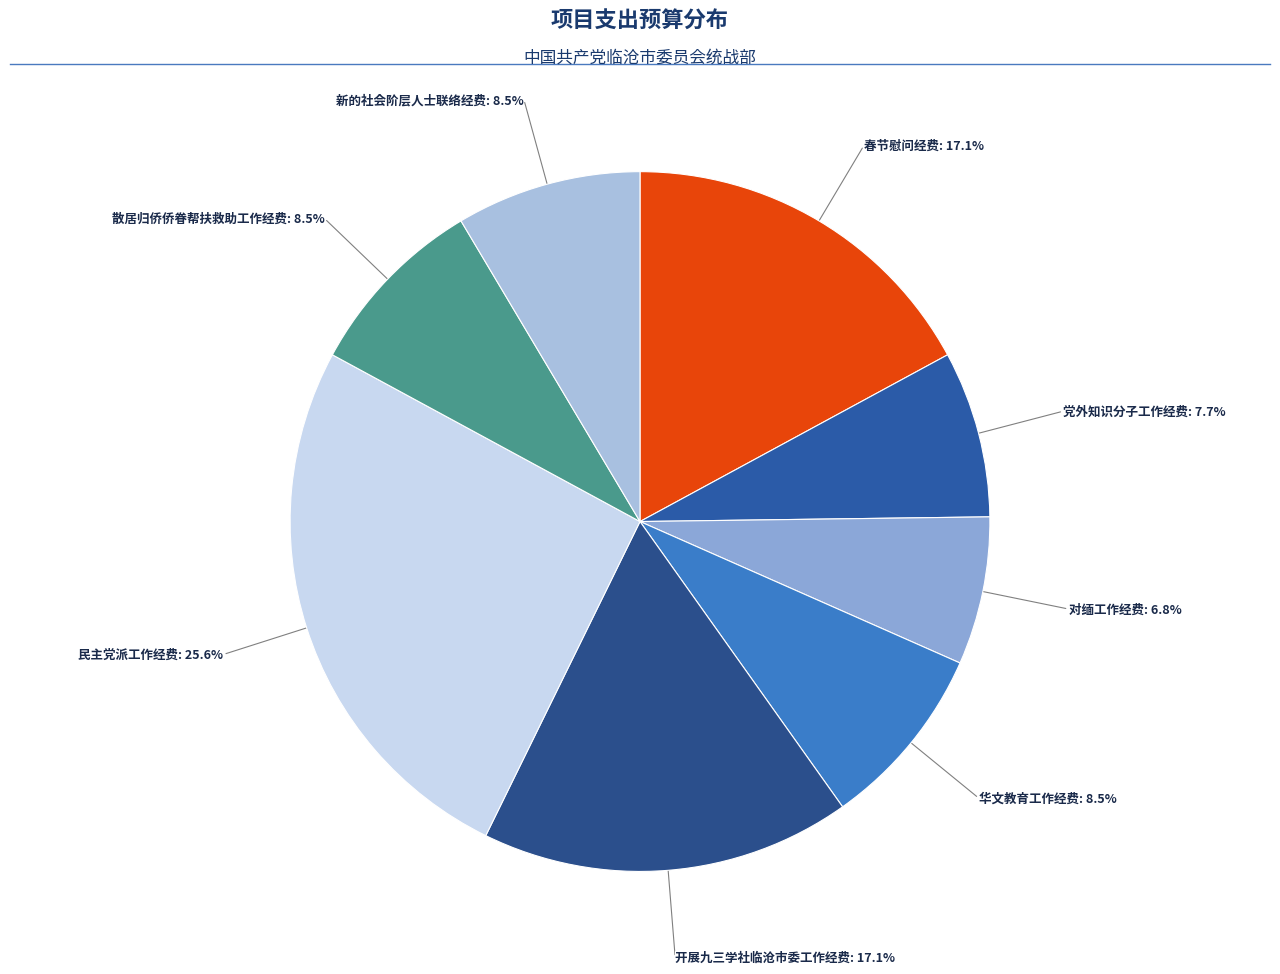

The 党外知识分子工作经费 slice represents 8% of the pie. True or false?

True